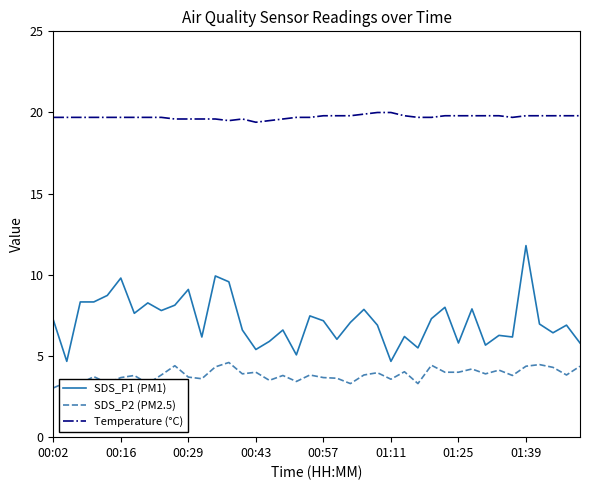

What is the lowest value of the SDS_P1 (PM1) series?

4.7